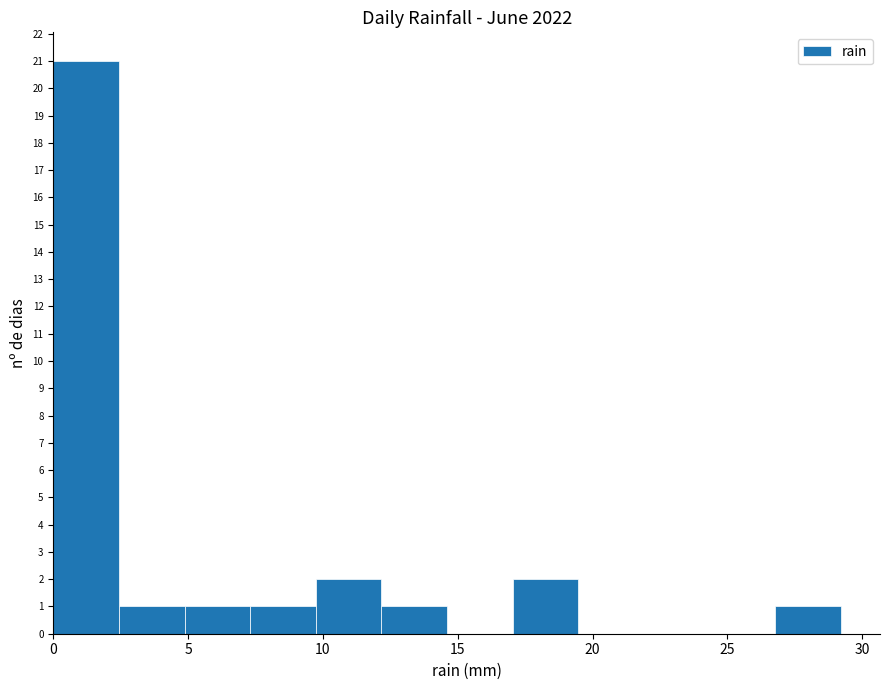

Reading left to right, list every bar in this chart as the range it spans on the x-axis followed by its height. Neither the bar edges nor the heights are printed on the chart, so give them approximately, as read against the axes.

0.0 to 2.5: 21
2.5 to 5.0: 1
5.0 to 7.5: 1
7.5 to 9.5: 1
9.5 to 12.0: 2
12.0 to 14.5: 1
14.5 to 17.0: 0
17.0 to 19.5: 2
19.5 to 22.0: 0
22.0 to 24.5: 0
24.5 to 27.0: 0
27.0 to 29.0: 1